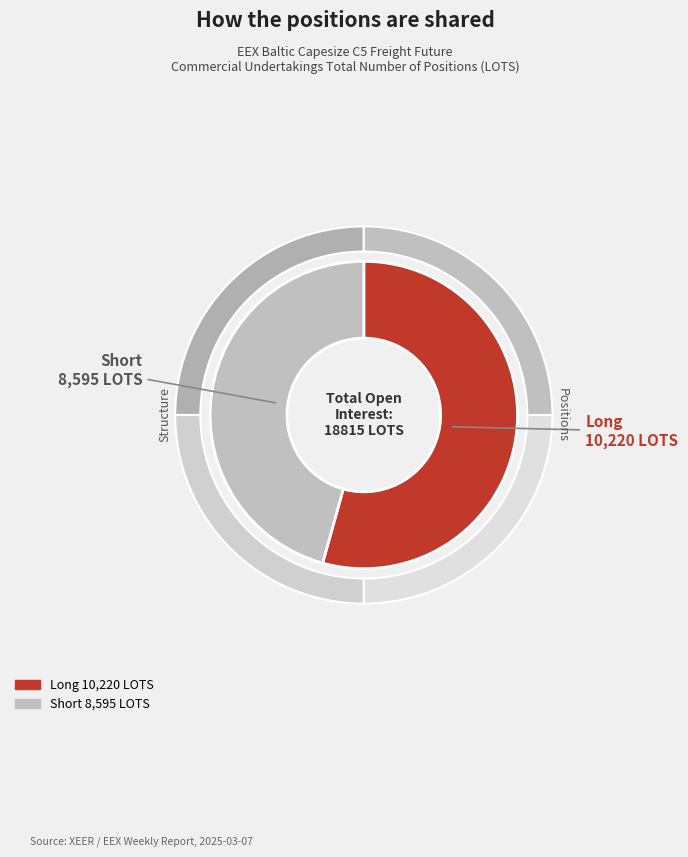

Rank the categories by value from lowest to highest.

Short (Total), Long (Total)